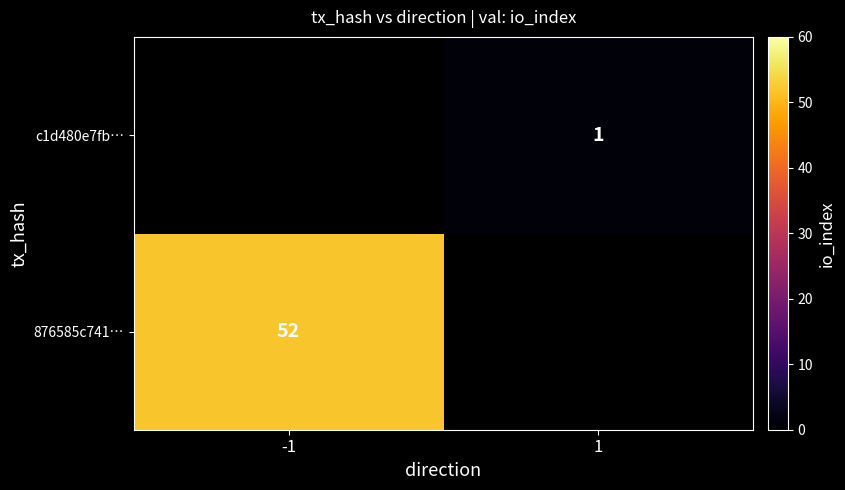

At how many categories does at least one series exceed 9?

1